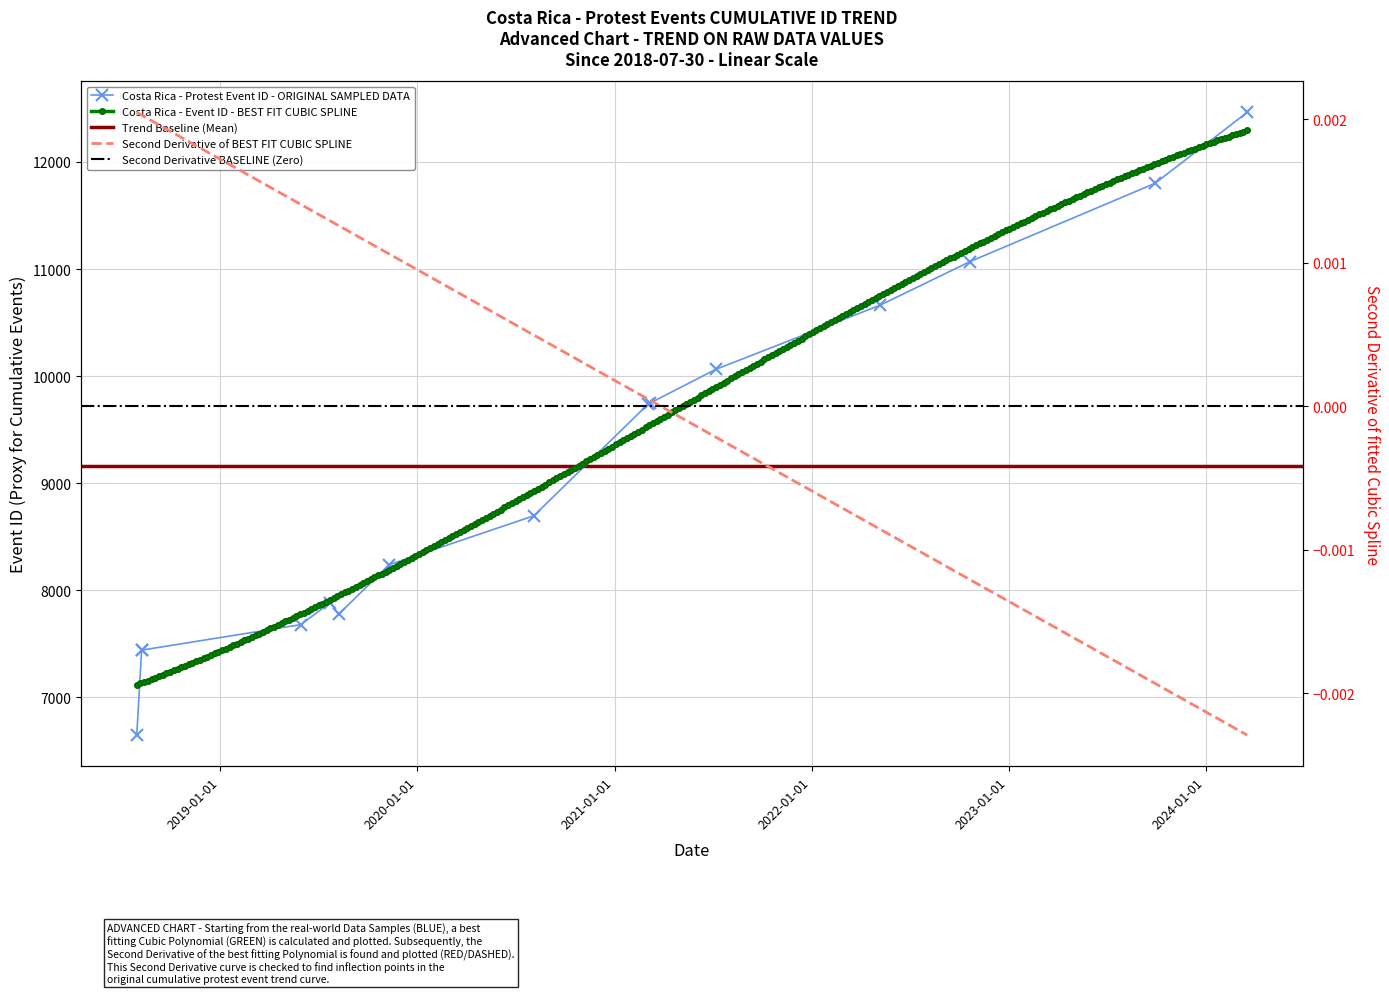

What is the smallest value displayed?

6648